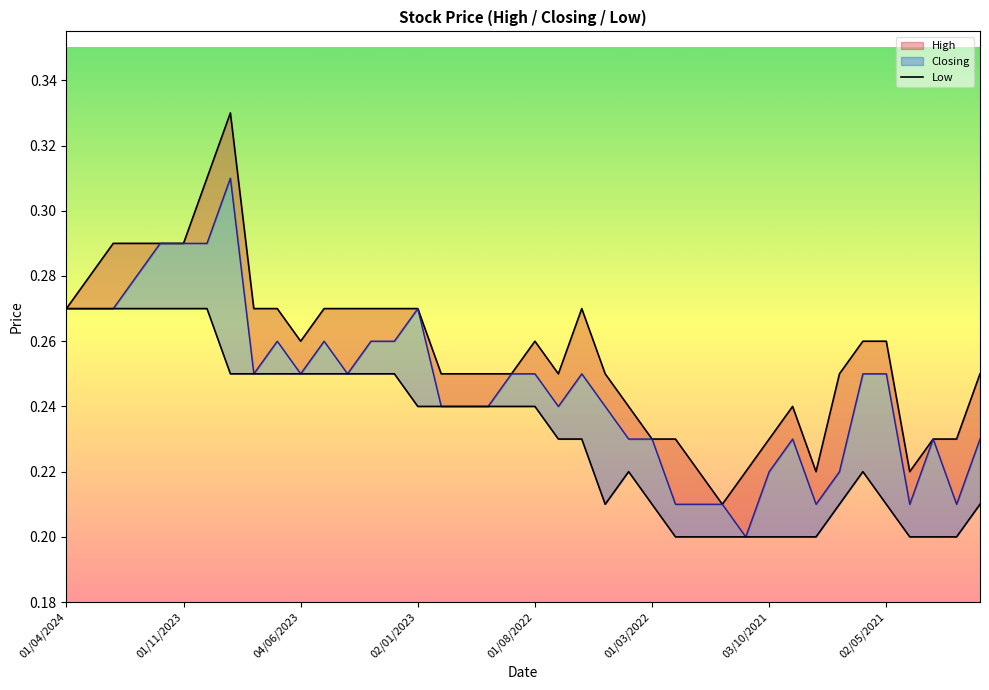

How many lines are shown in the chart?

1